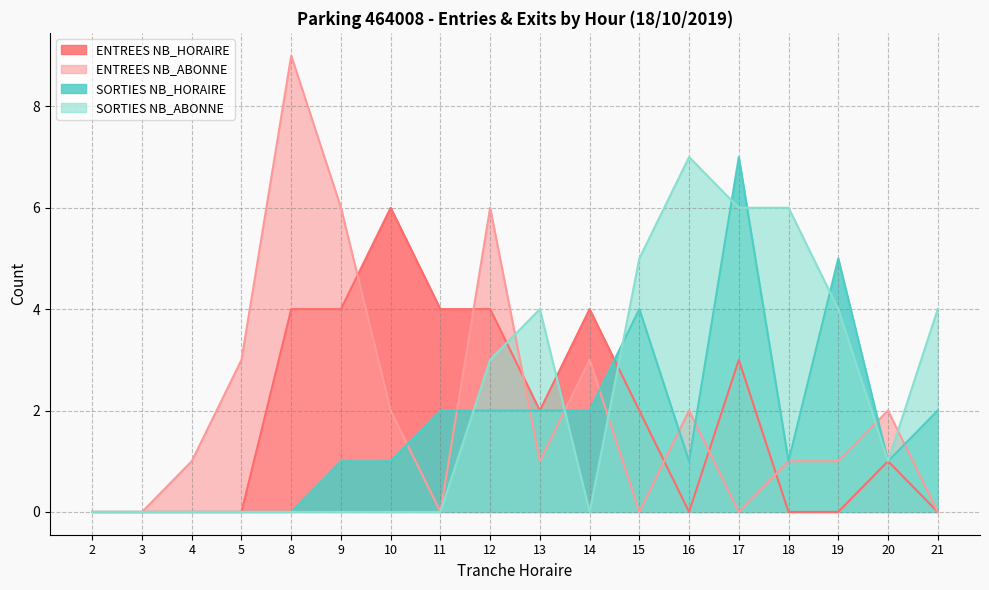

What is the average value of the SORTIES NB_ABONNE series?

2